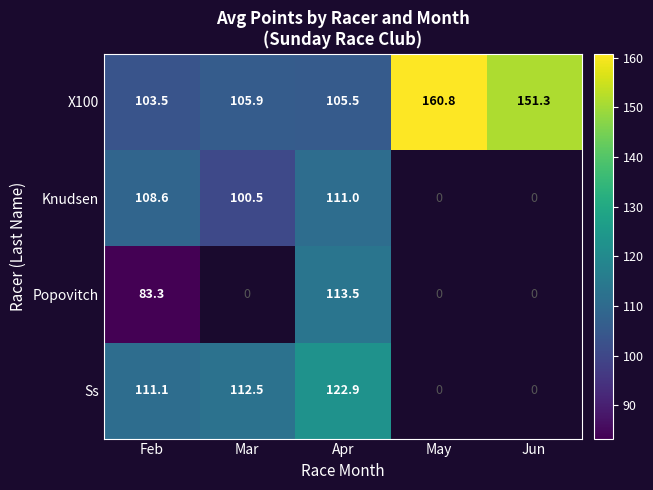

Where does the X100 series first go above 105?

Mar